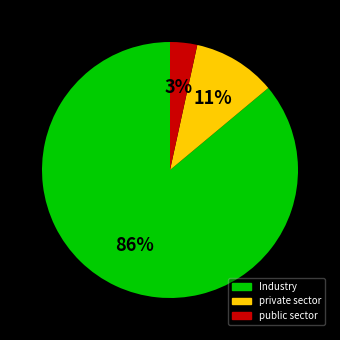

To the nearest percent, what is the average slice percentage?

33%